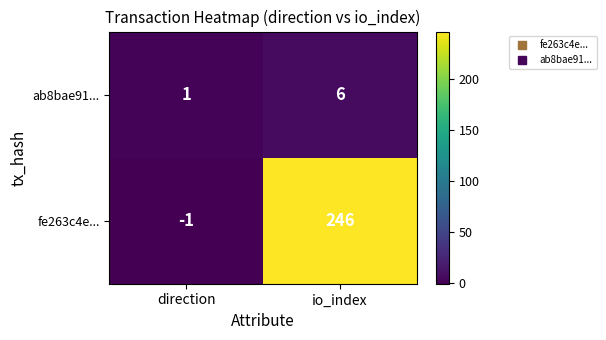

At how many categories does at least one series exceed 167?

1